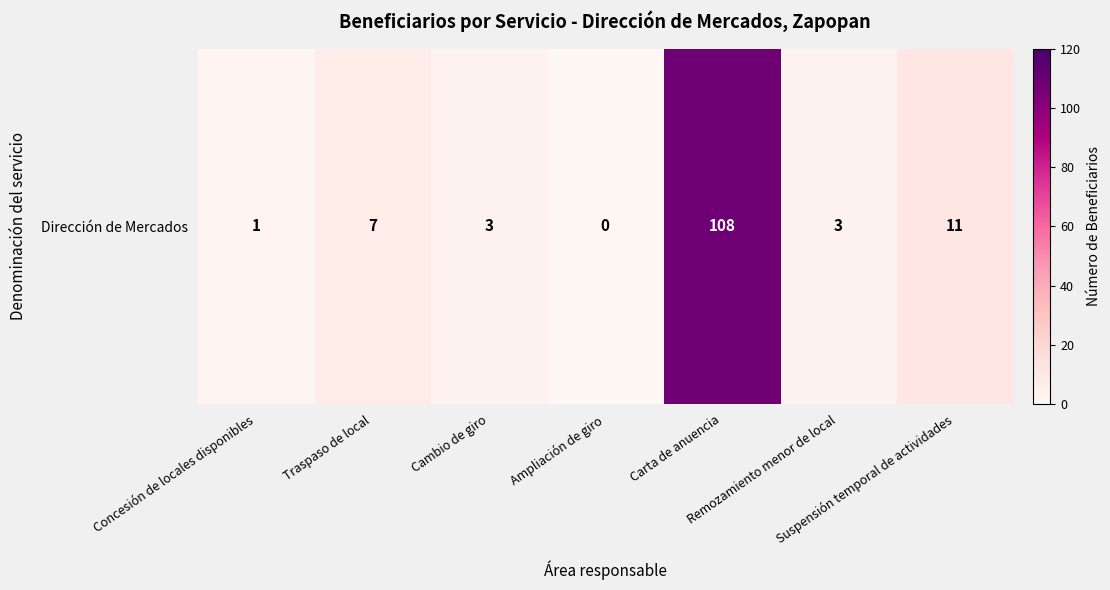

At which label is the value closest to 54?

Suspensión temporal de actividades